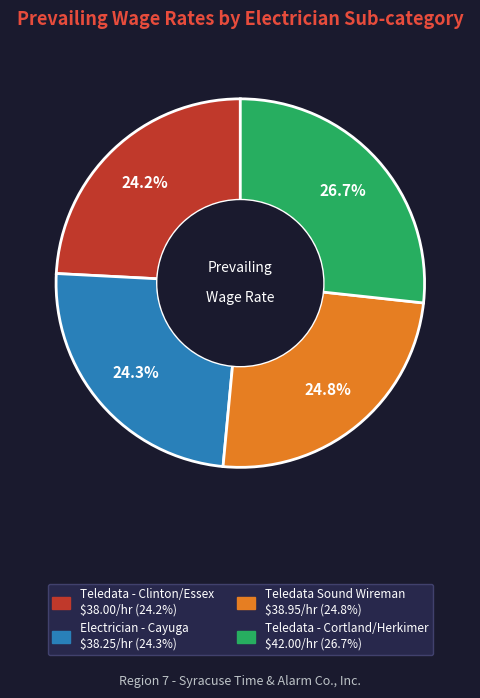

Between Teledata Sound Wireman and Teledata - Clinton/Essex, which is larger?

Teledata Sound Wireman